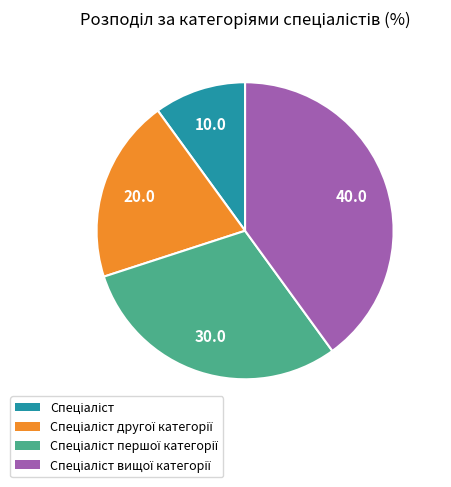

Is there a majority slice in this chart?

No